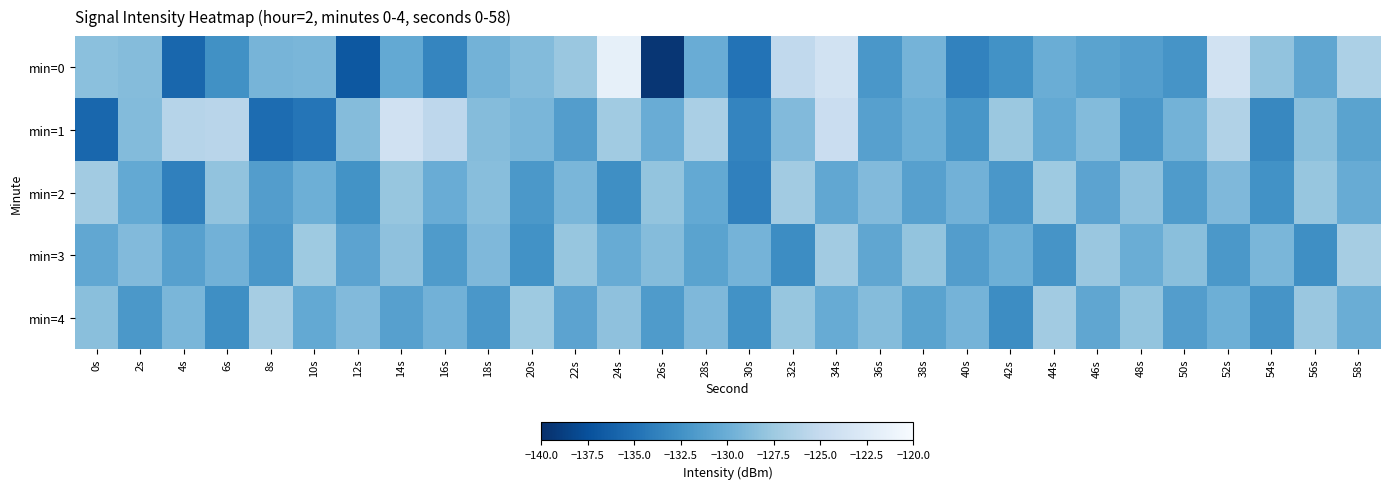

Reading right to left, list all the values displayed in this chart.

min=0: 58s=-126.6	56s=-130.7	54s=-128.1	52s=-123.8	50s=-132.2	48s=-131.3	46s=-130.9	44s=-130.0	42s=-132.4	40s=-133.6	38s=-129.5	36s=-132.0	34s=-123.8	32s=-125.3	30s=-134.8	28s=-130.1	26s=-139.5	24s=-121.6	22s=-127.7	20s=-128.8	18s=-129.6	16s=-133.4	14s=-130.4	12s=-136.9	10s=-129.3	8s=-129.4	6s=-132.5	4s=-135.7	2s=-128.7	0s=-128.4
min=1: 58s=-131.0	56s=-128.5	54s=-133.2	52s=-126.3	50s=-129.5	48s=-132.0	46s=-128.8	44s=-130.4	42s=-127.7	40s=-132.1	38s=-129.9	36s=-131.2	34s=-124.6	32s=-128.9	30s=-133.4	28s=-126.8	26s=-130.1	24s=-127.3	22s=-131.5	20s=-129.2	18s=-128.7	16s=-125.5	14s=-123.9	12s=-128.7	10s=-134.7	8s=-135.3	6s=-125.8	4s=-126.0	2s=-128.8	0s=-135.8
min=2: 58s=-130.2	56s=-127.9	54s=-132.5	52s=-129.0	50s=-131.7	48s=-128.2	46s=-130.9	44s=-127.5	42s=-132.0	40s=-129.7	38s=-131.2	36s=-128.9	34s=-130.6	32s=-127.2	30s=-133.8	28s=-130.5	26s=-128.0	24s=-132.7	22s=-129.2	20s=-131.9	18s=-128.6	16s=-130.1	14s=-127.9	12s=-132.3	10s=-129.9	8s=-131.5	6s=-128.1	4s=-133.8	2s=-130.5	0s=-127.2
min=3: 58s=-127.0	56s=-132.7	54s=-129.2	52s=-131.9	50s=-128.5	48s=-130.0	46s=-127.7	44s=-132.2	42s=-129.9	40s=-131.5	38s=-128.0	36s=-130.7	34s=-127.2	32s=-132.9	30s=-129.5	28s=-131.0	26s=-128.7	24s=-130.2	22s=-127.9	20s=-132.5	18s=-129.0	16s=-131.7	14s=-128.2	12s=-130.9	10s=-127.5	8s=-132.0	6s=-129.7	4s=-131.2	2s=-128.9	0s=-130.6
min=4: 58s=-130.0	56s=-127.7	54s=-132.2	52s=-129.9	50s=-131.5	48s=-128.0	46s=-130.7	44s=-127.2	42s=-132.9	40s=-129.5	38s=-131.0	36s=-128.7	34s=-130.2	32s=-127.9	30s=-132.5	28s=-129.0	26s=-131.7	24s=-128.2	22s=-130.9	20s=-127.5	18s=-132.0	16s=-129.7	14s=-131.2	12s=-128.9	10s=-130.5	8s=-127.0	6s=-132.7	4s=-129.2	2s=-131.9	0s=-128.5